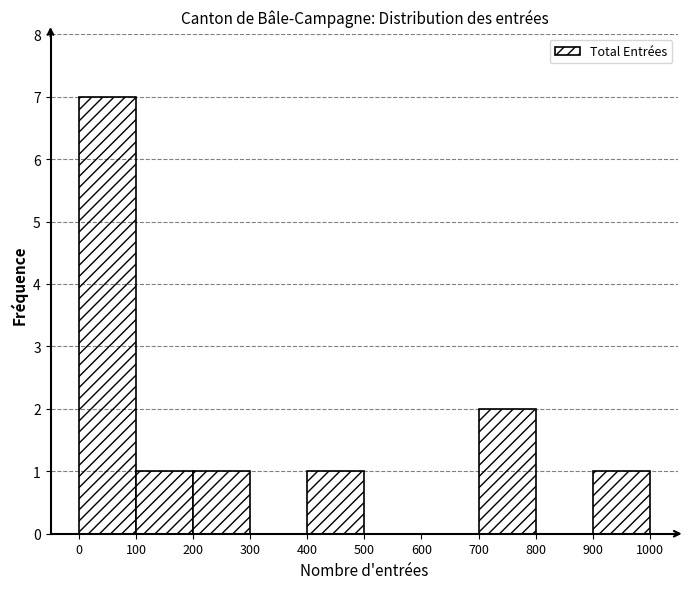

Reading left to right, list every bar in this chart as the range it spans on the x-axis followed by its height. The values are not printed on the chart, so give them approximately, as read against the axis.

0 to 100: 7
100 to 200: 1
200 to 300: 1
300 to 400: 0
400 to 500: 1
500 to 600: 0
600 to 700: 0
700 to 800: 2
800 to 900: 0
900 to 1000: 1